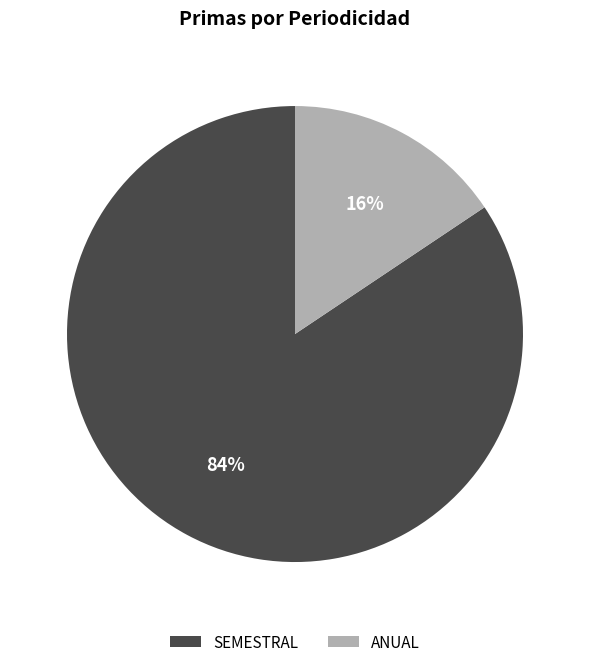

Is there any slice that represents more than half of the pie?

Yes